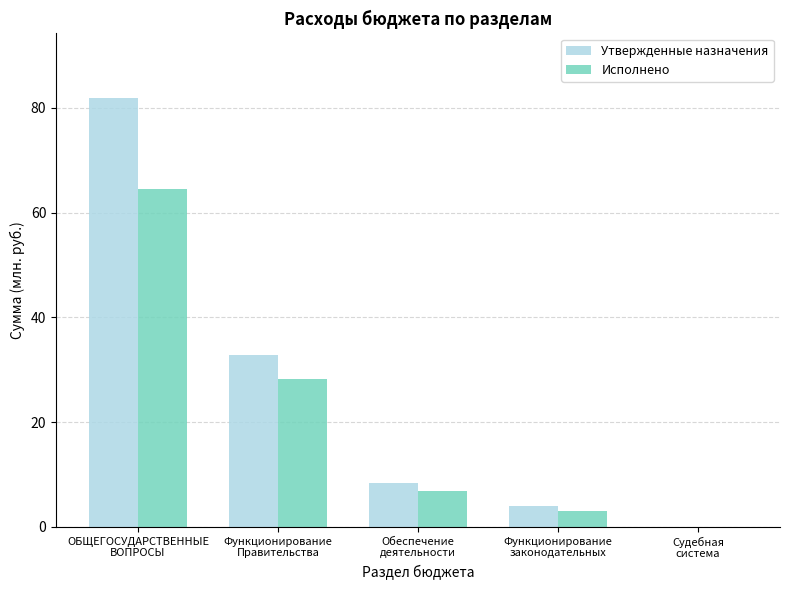

How many data points in Утвержденные назначения are above 8?

3